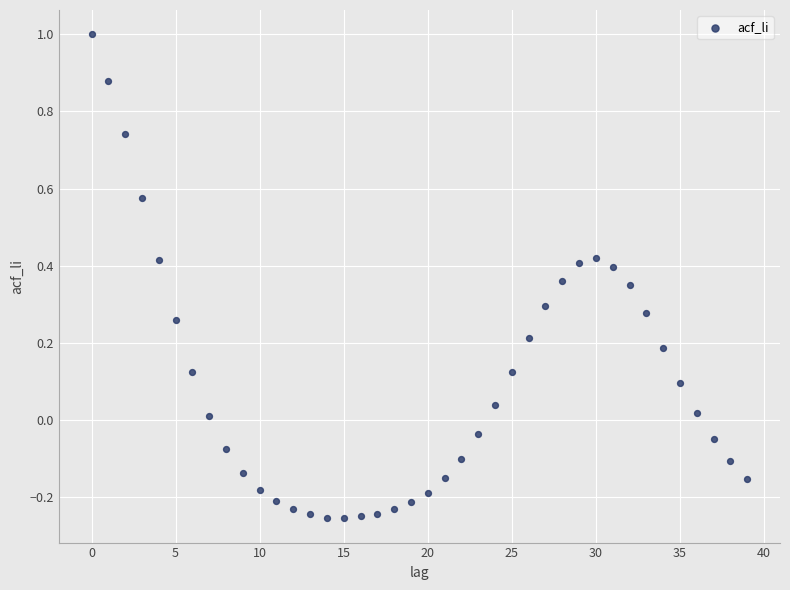

What is the range of Y values (max minus min)?

1.3